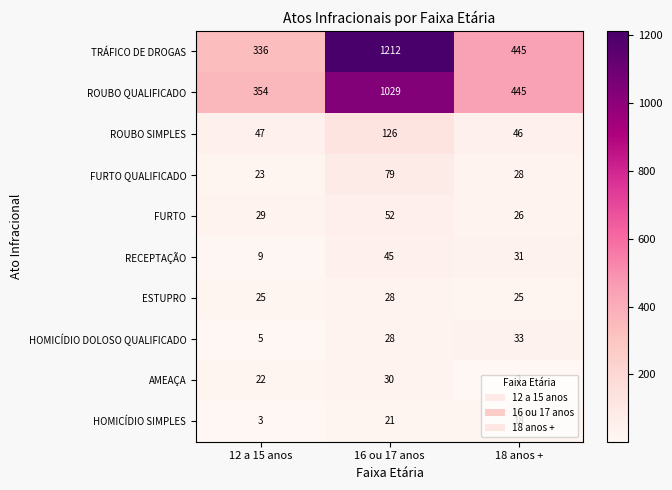

The value of ESTUPRO at 12 a 15 anos is 25. True or false?

True